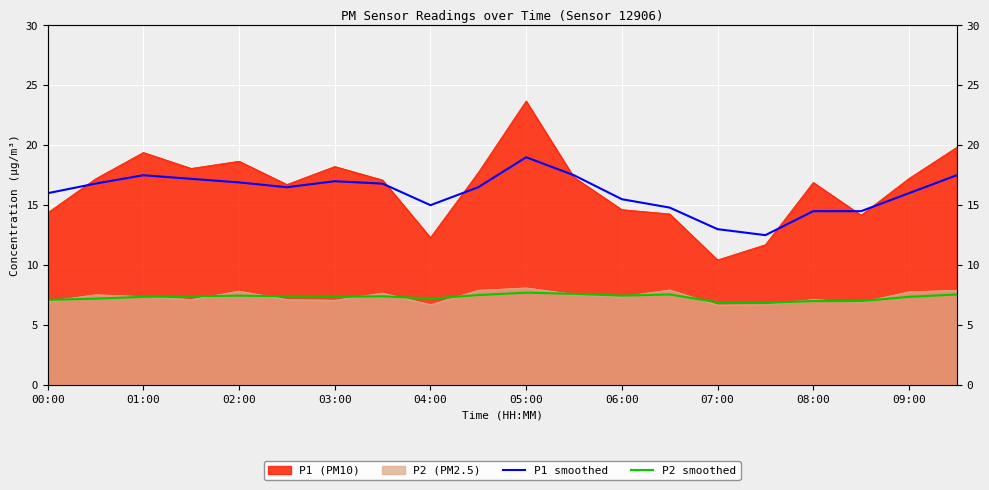

What is the sum of all P2 smoothed values?

146.3